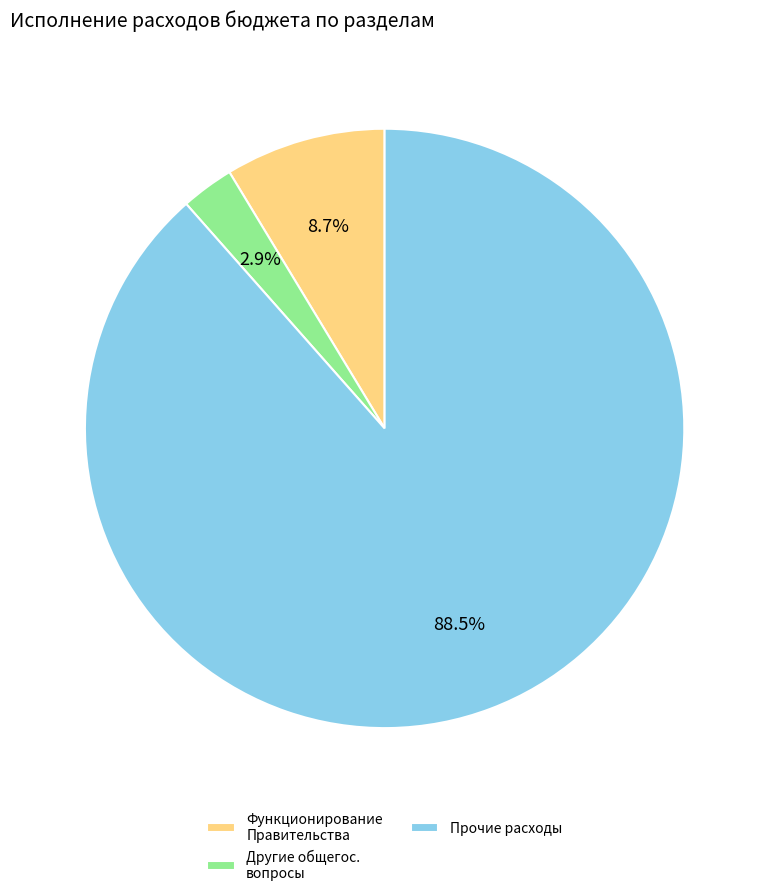

What is the largest slice in the pie chart?

Прочие расходы